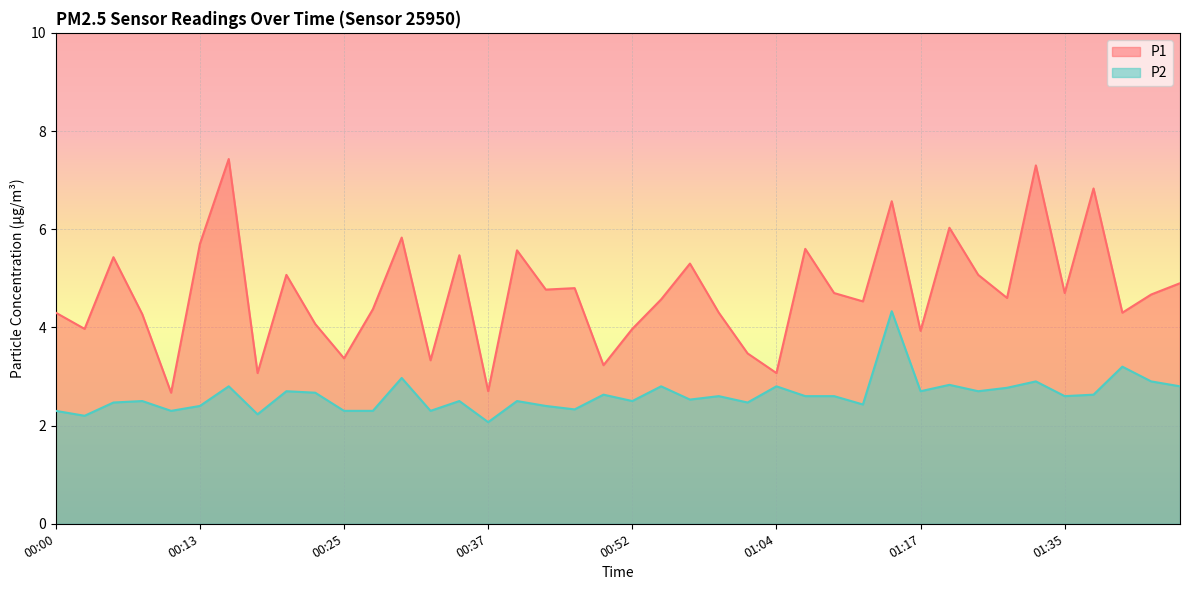

What is the label of the 5th point from the right?

01:35